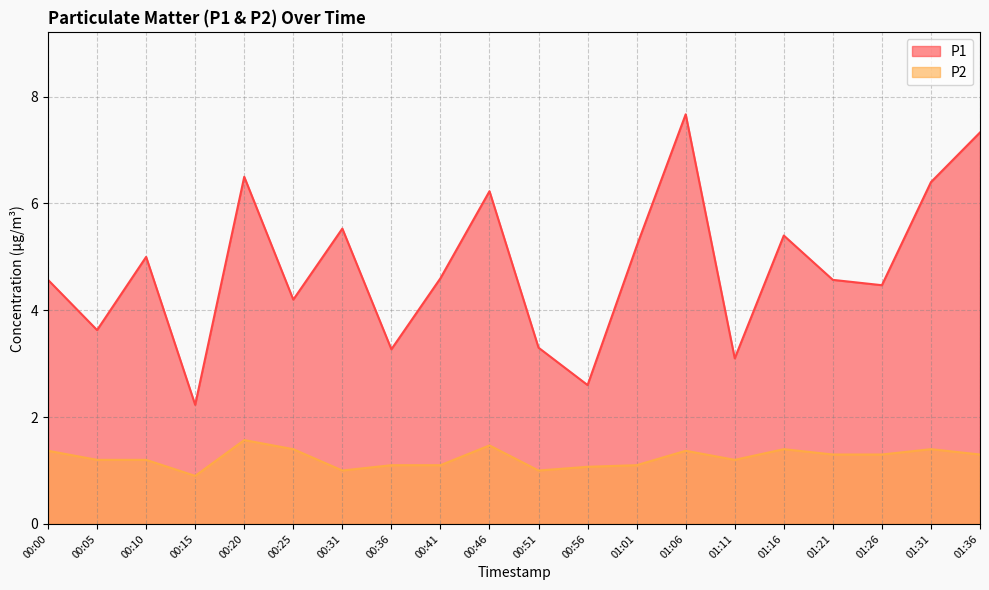

How many data points in P2 are less than 1?

1